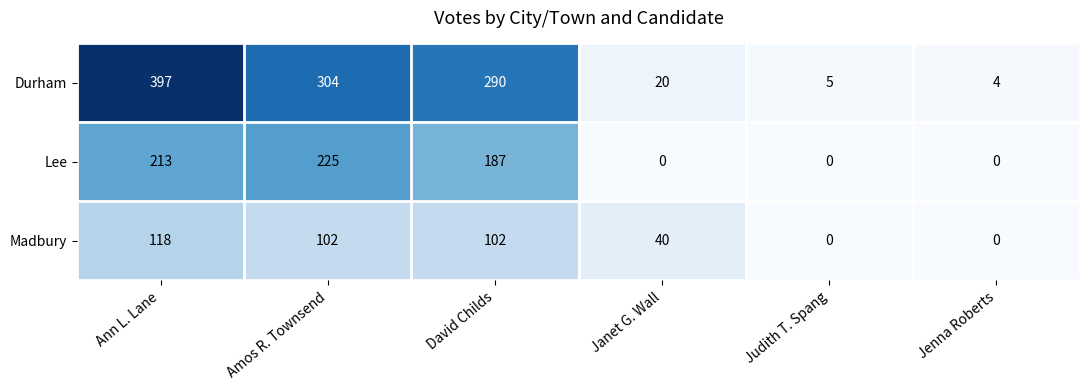

The Durham series shows 304 at Amos R. Townsend. True or false?

True